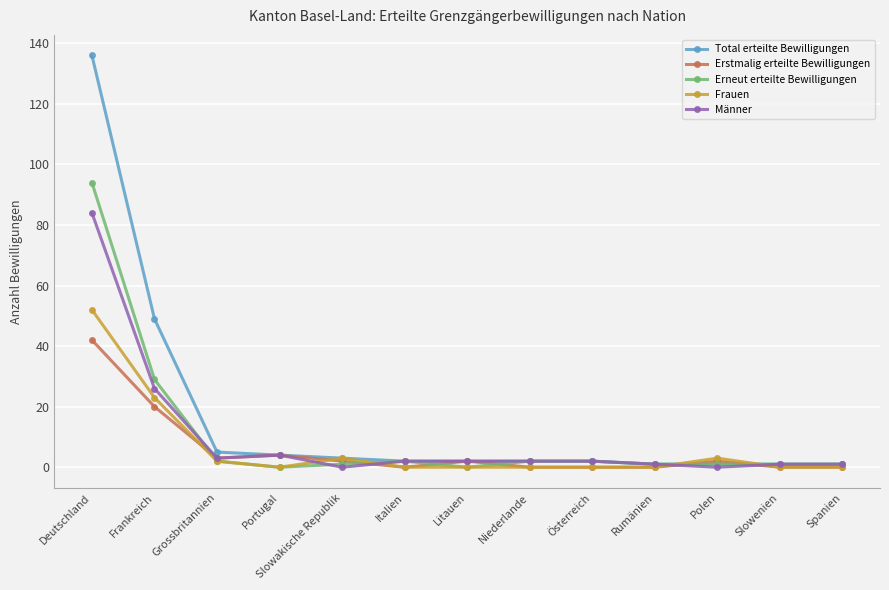

Reading left to right, extract all data points from this chart.

Total erteilte Bewilligungen: 136	49	5	4	3	2	2	2	2	1	1	1	1
Erstmalig erteilte Bewilligungen: 42	20	3	4	2	0	2	0	0	0	2	0	0
Erneut erteilte Bewilligungen: 94	29	2	0	1	2	0	2	2	1	1	1	1
Frauen: 52	23	2	0	3	0	0	0	0	0	3	0	0
Männer: 84	26	3	4	0	2	2	2	2	1	0	1	1